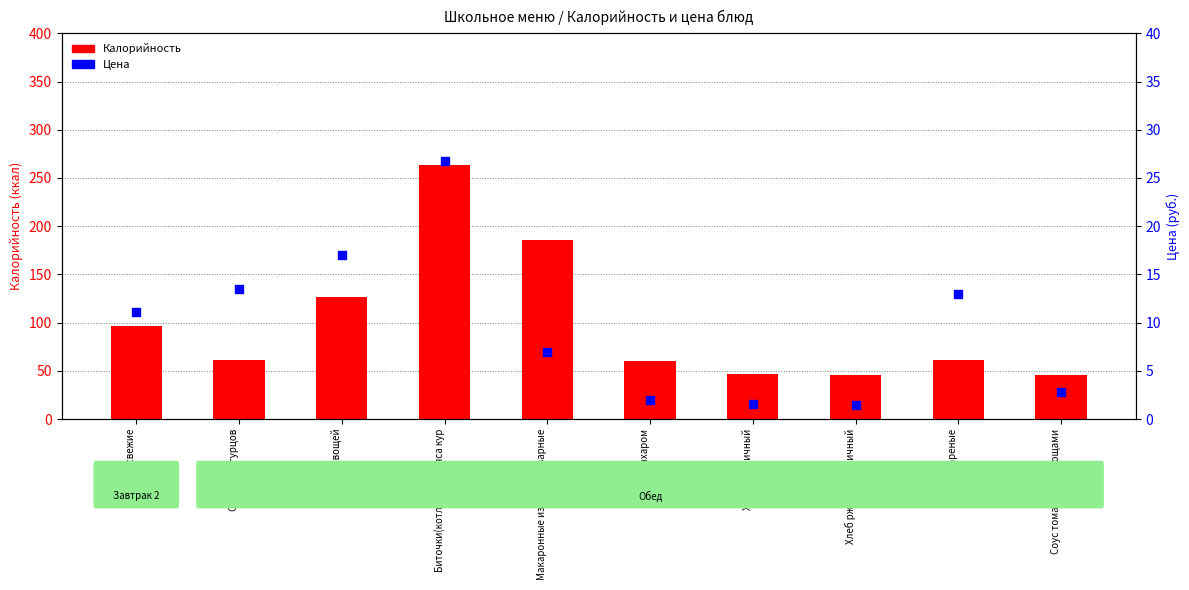

Is the value of Цена at Плоды свежие greater than the value of Калорийность at Соус томатный с овощами?

No